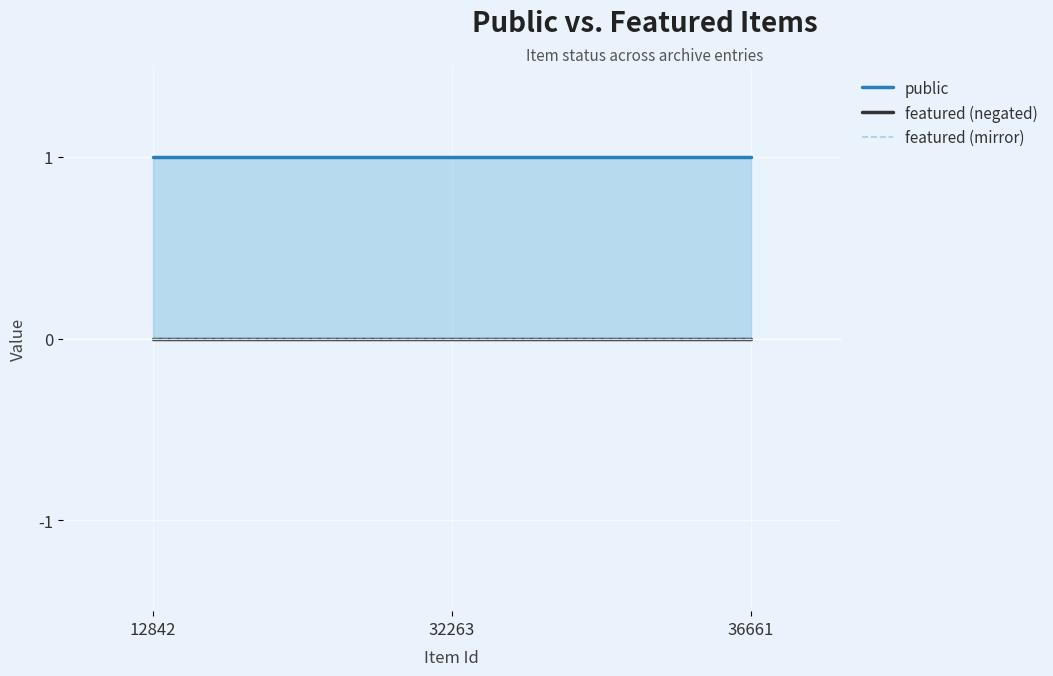

Which has a higher value, 12842 or 32263?

12842